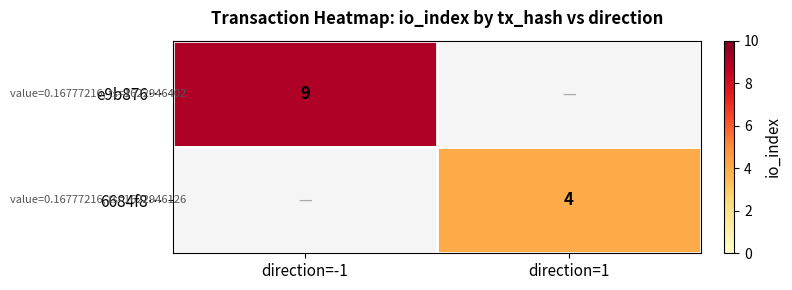

How many categories are shown in the chart?

2